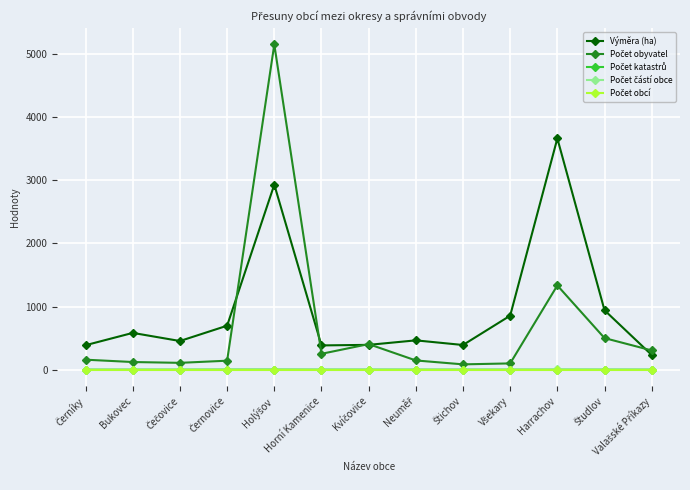

What is the label of the 6th point from the left?

Horní Kamenice